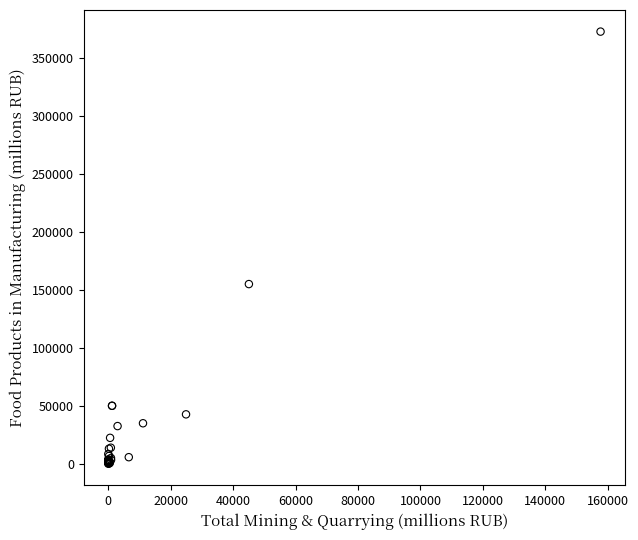

What Y value in the scatter plot is closest to 186299?

154906